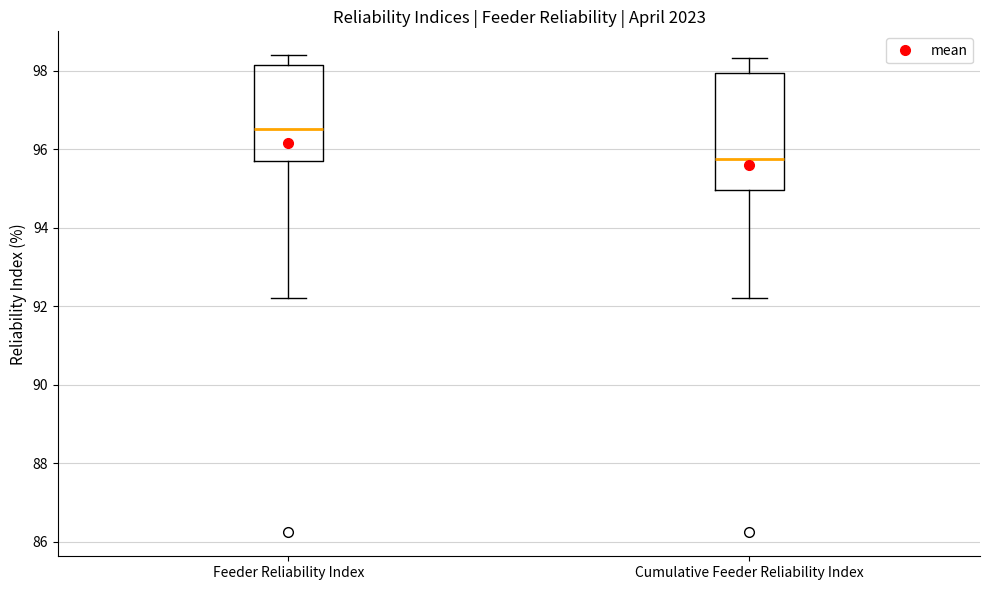

Reading left to right, transcribe this box plot: for each box, give where its median line is, the range the box spans, and where its two whiskers end, as read against the y-axis. The values are not printed on the chart, so give them approximately, as read against the axis.

Feeder Reliability Index: median 96.6, box 95.8 to 98.2, whiskers 92.2 to 98.4
Cumulative Feeder Reliability Index: median 95.8, box 95.0 to 98.0, whiskers 92.2 to 98.4